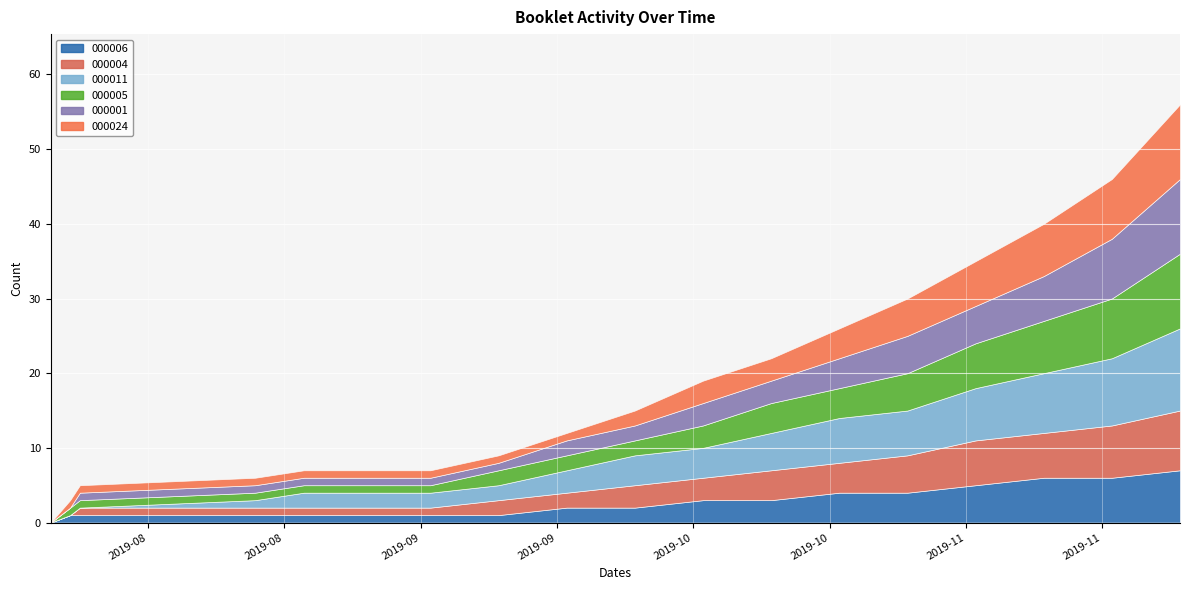

The value of booklets_073696_000005 at 2019-09-25 is 1. True or false?

False